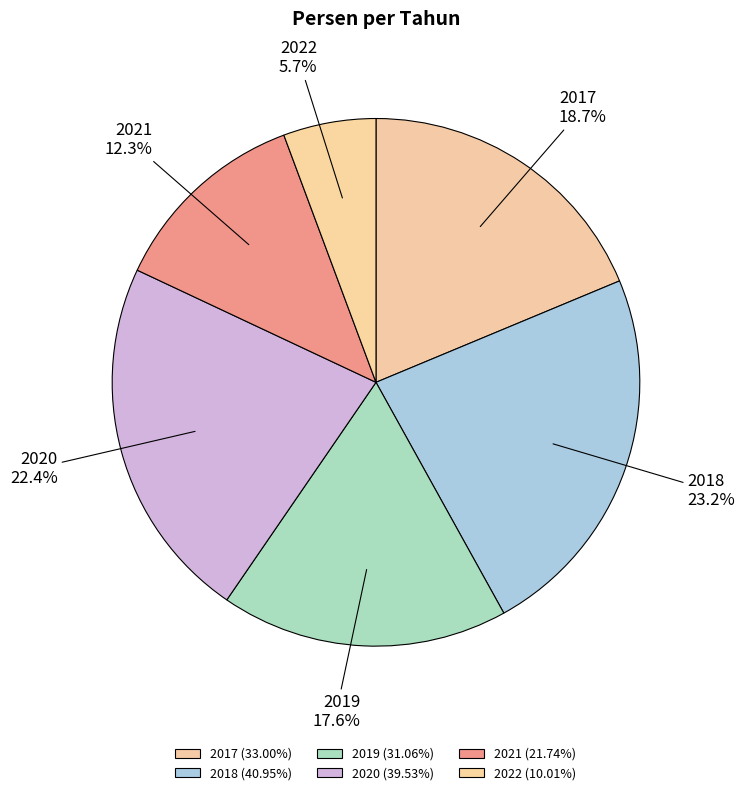

Which slice is the largest?

2018